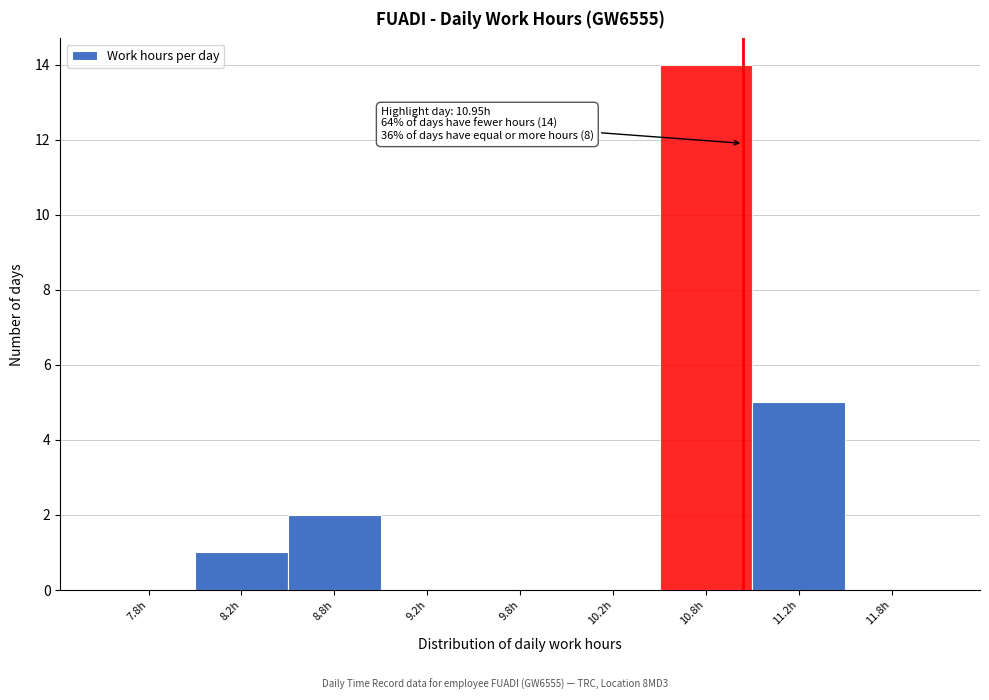

Reading right to left, transcribe all the data shown in this chart.

11.8h=0	11.2h=5	10.8h=14	10.2h=0	9.8h=0	9.2h=0	8.8h=2	8.2h=1	7.8h=0